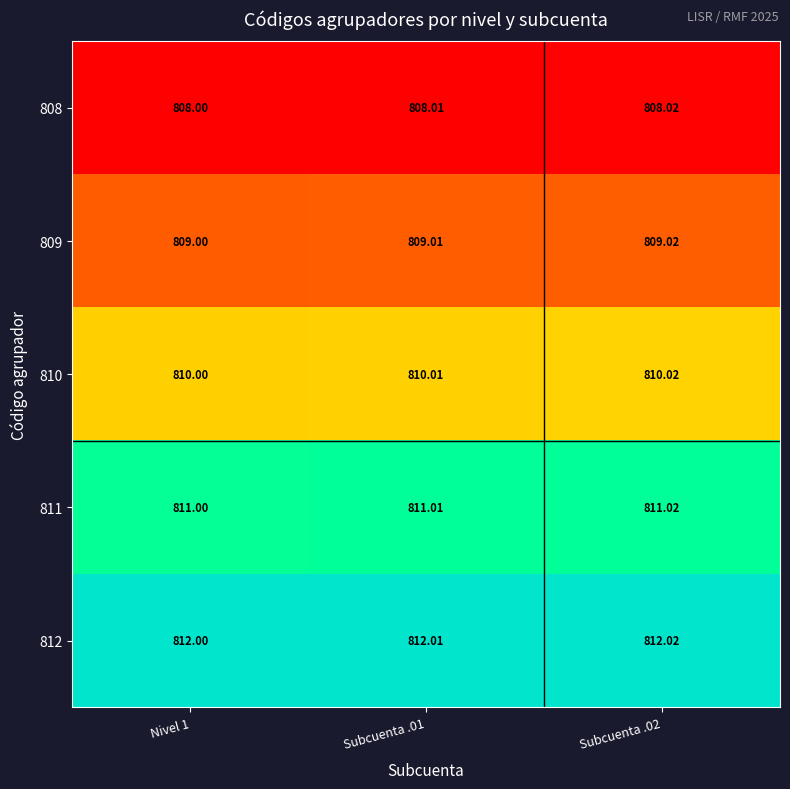

Is the value of 809 at Subcuenta .01 greater than the value of 808 at Subcuenta .02?

Yes